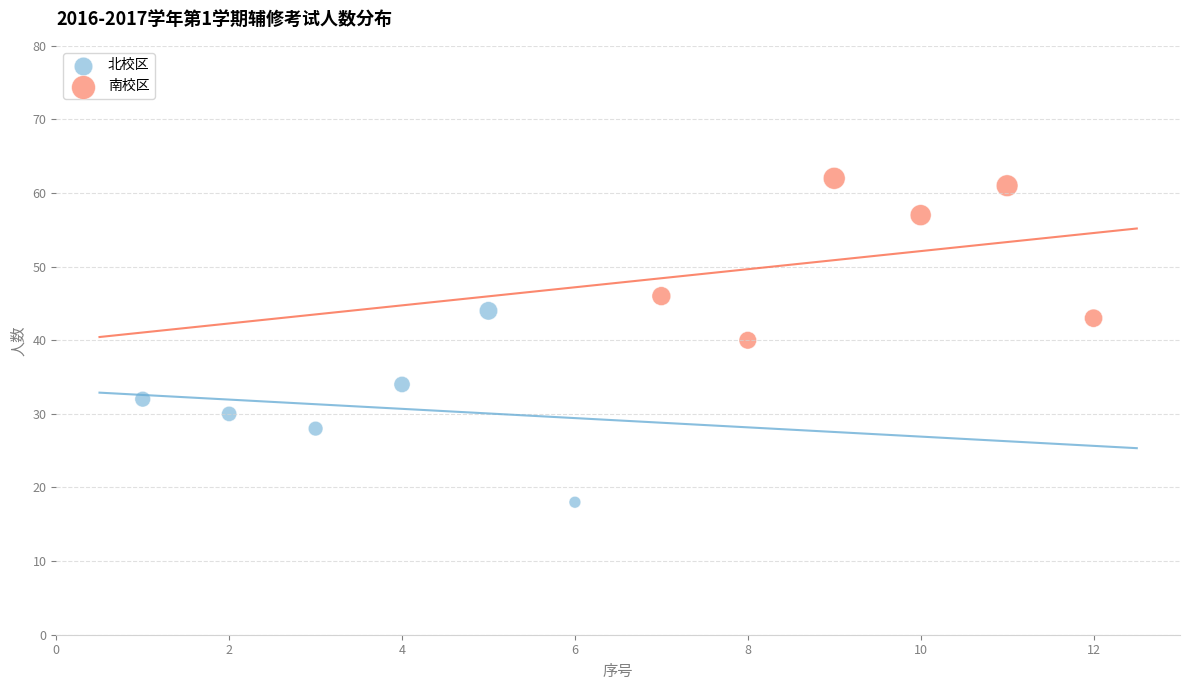

Which series has the largest Y range (max minus min)?

北校区